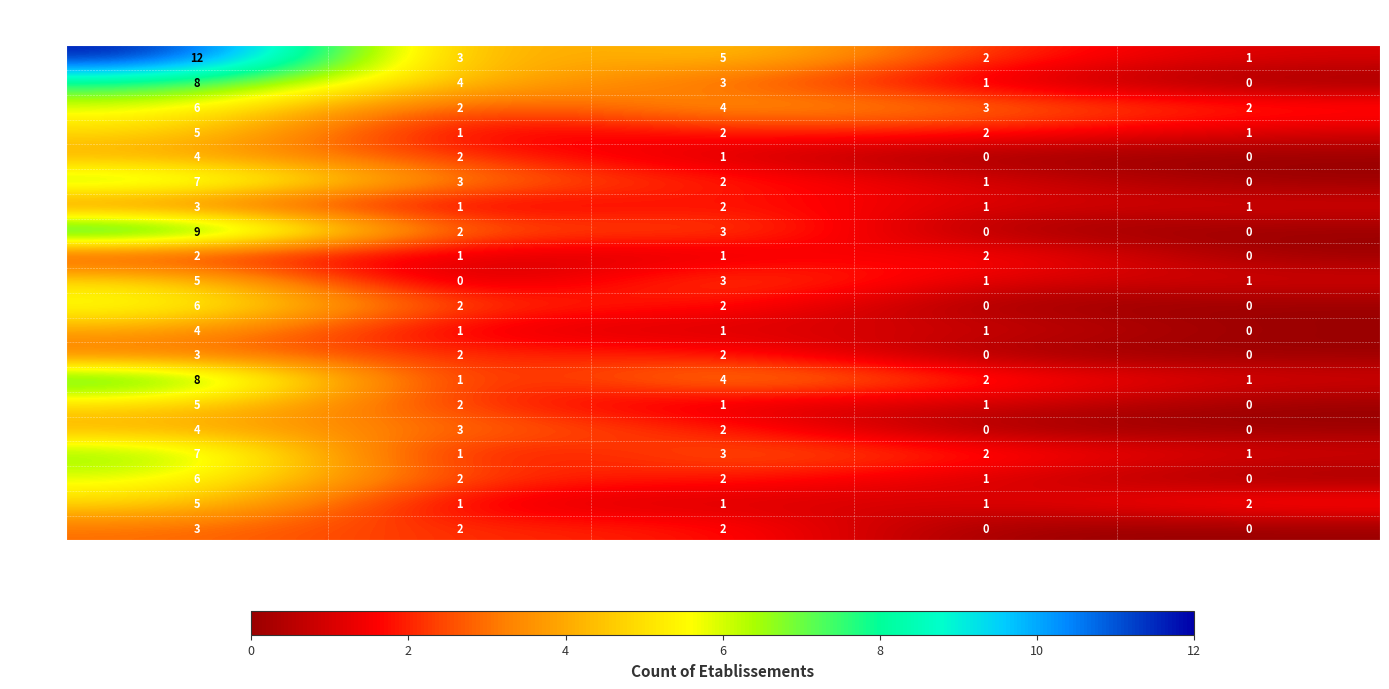

What is the total value across all series at 11?

10